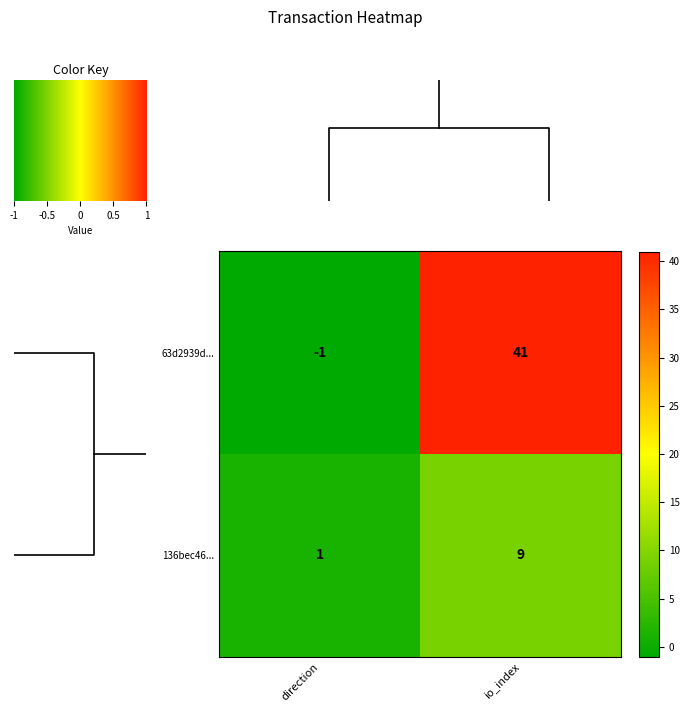

What is the sum of the 136bec46... values at io_index and direction?

10